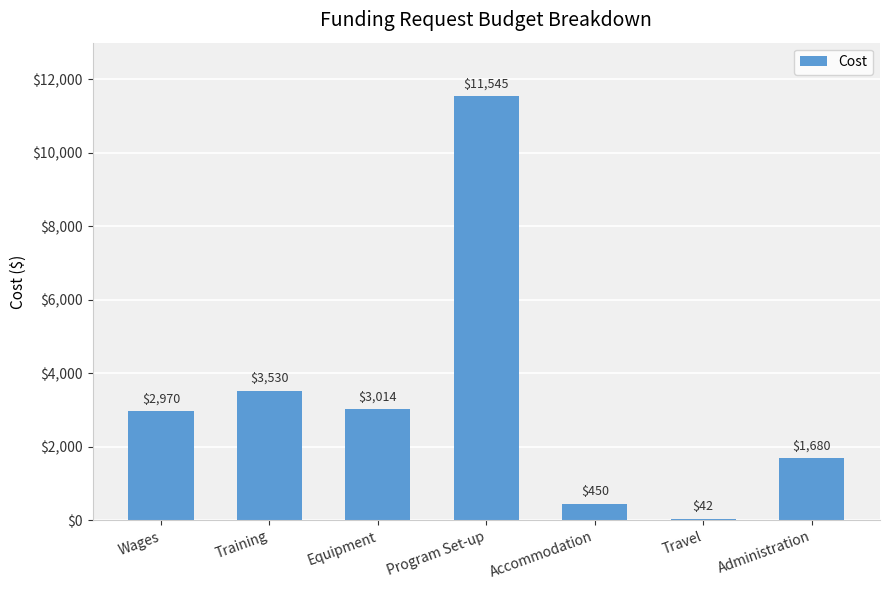

How many distinct data groups are displayed?

1